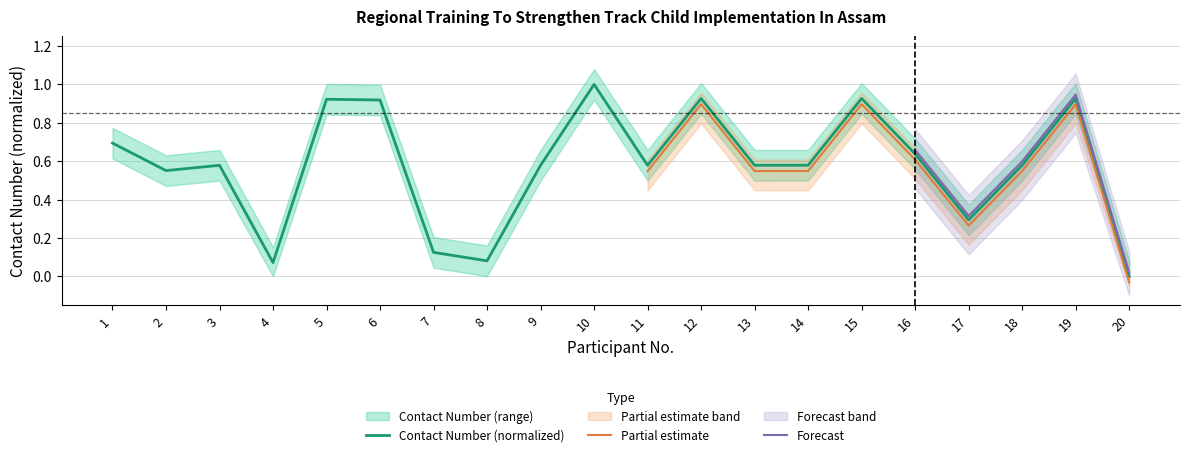

Reading left to right, what are all the values shown in this chart?

0.7	0.6	0.6	0.1	0.9	0.9	0.1	0.1	0.6	1.0	0.6	0.9	0.6	0.6	0.9	0.6	0.3	0.6	0.9	0.0